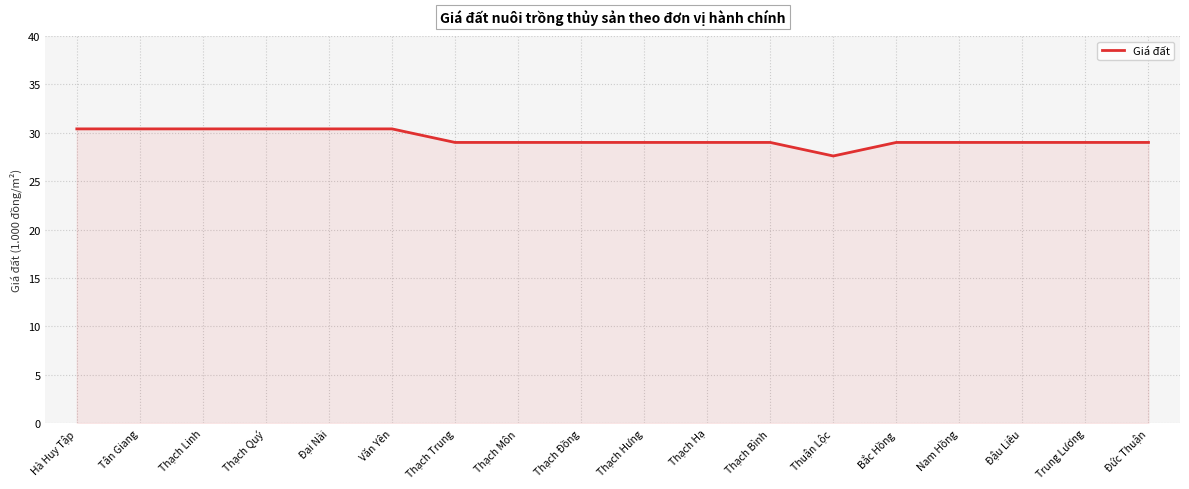

What is the difference between the values at Nam Hồng and Đại Nài?

1.4